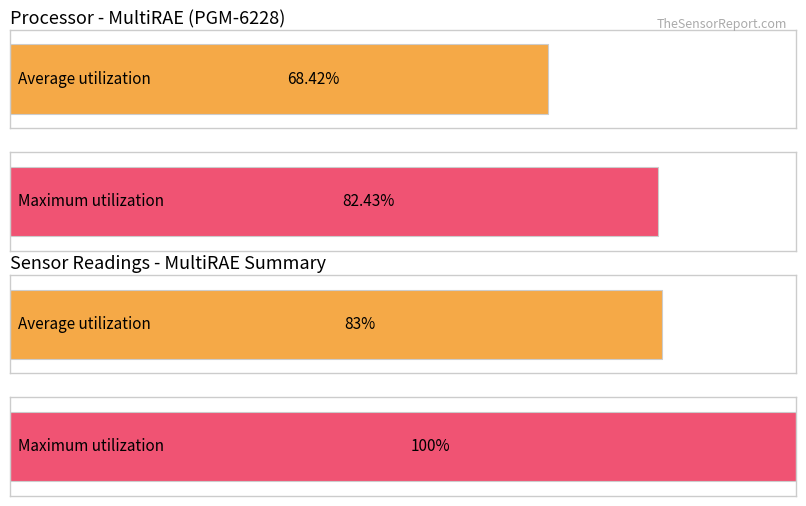

At how many categories does at least one series exceed 5?

2